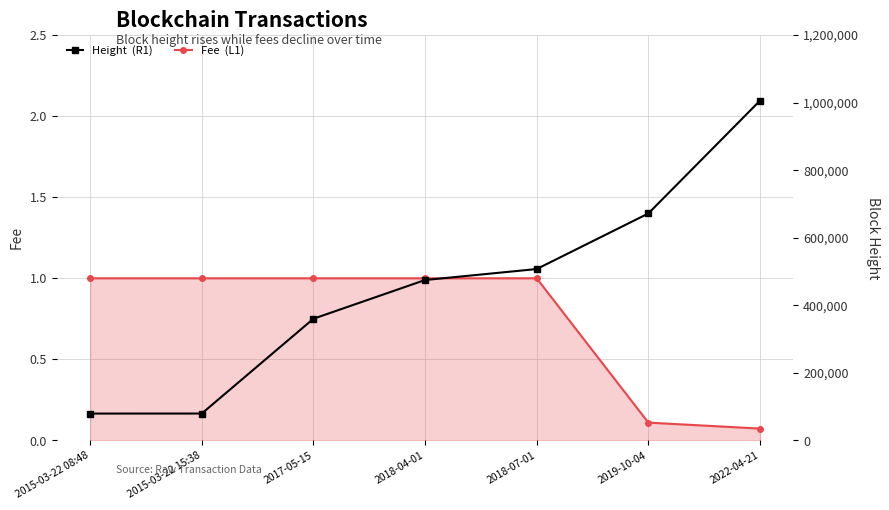

The Height  (R1) series shows 1005561.0 at 2022-04-21. True or false?

True